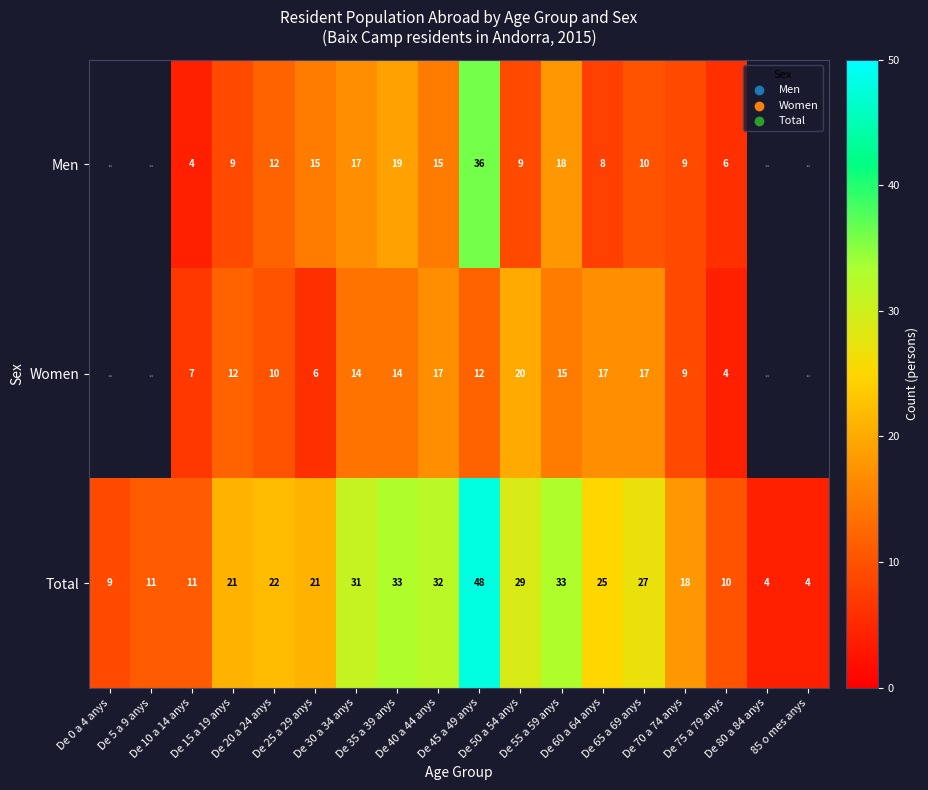

What is the sum of all Total values?

389